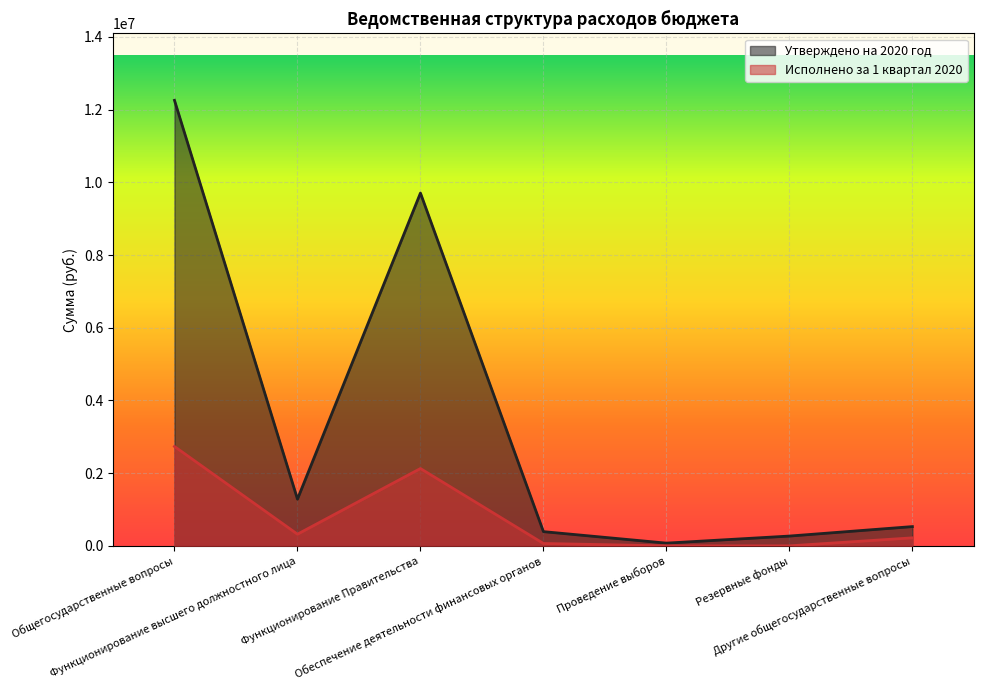

Is it true that Утверждено на 2020 год equals 75000.0 at Проведение выборов?

True